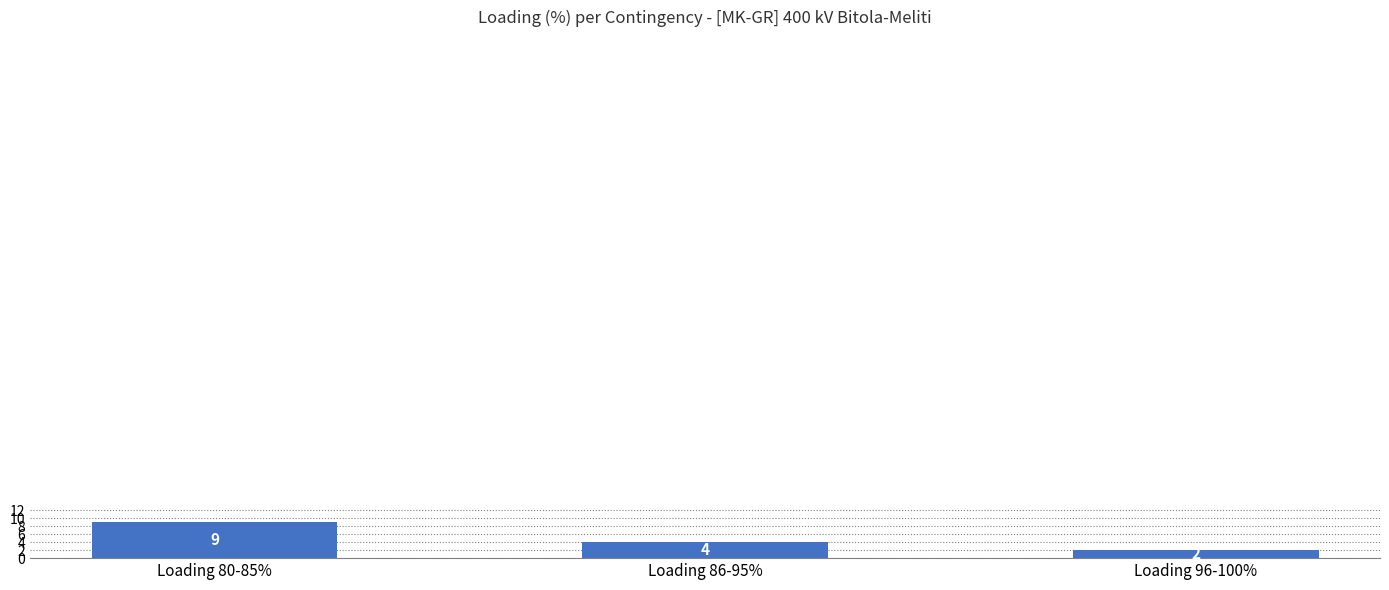

How many series are shown in this chart?

1